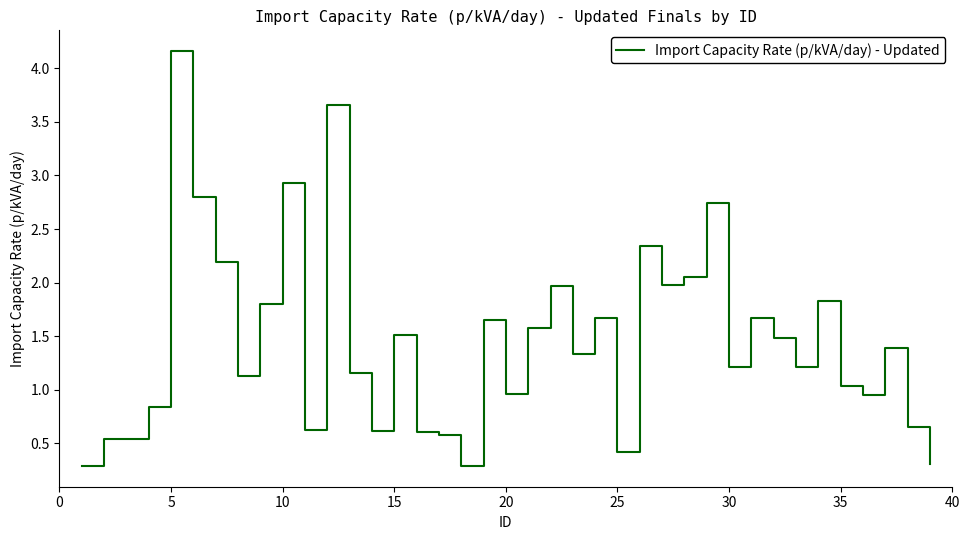

What is the maximum value shown in the chart?

4.2